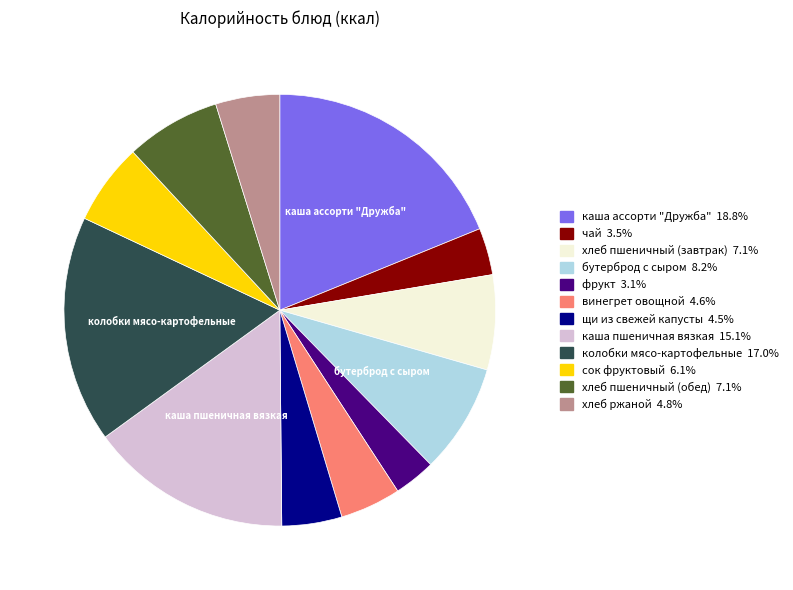

The щи из свежей капусты slice represents 15% of the pie. True or false?

False